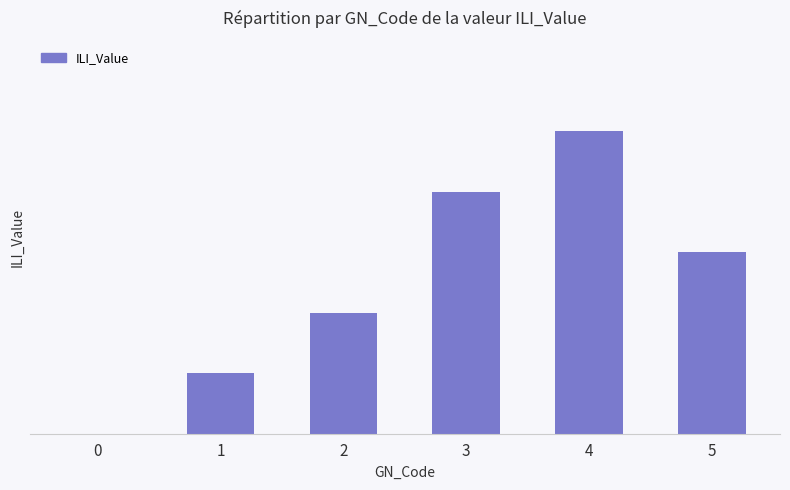

What is the ratio of the value at 5 to the value at 2?

1.5